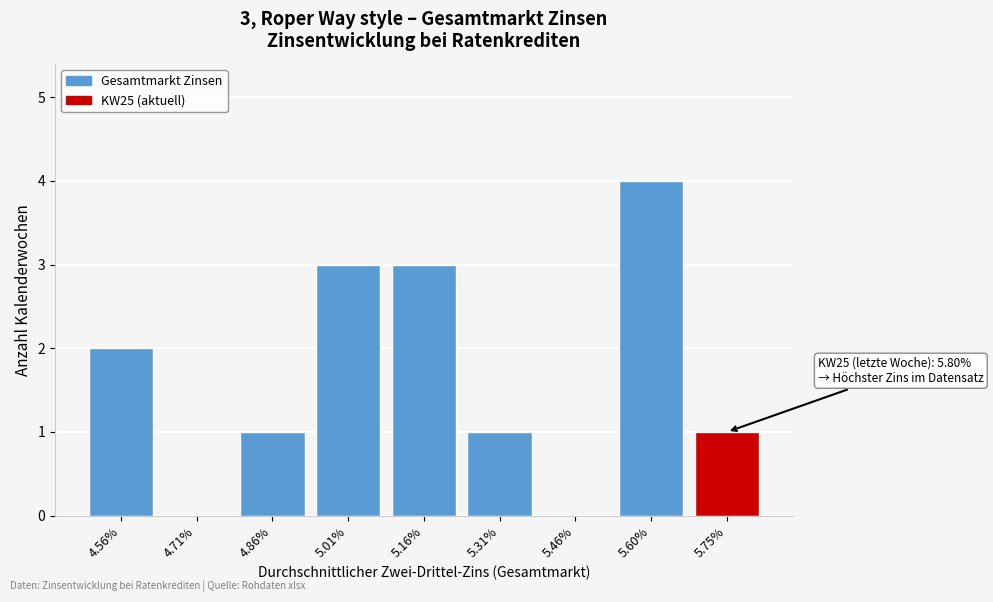

Reading left to right, list all the values displayed in this chart.

4.56%=2	4.71%=0	4.86%=1	5.01%=3	5.16%=3	5.31%=1	5.46%=0	5.60%=4	5.75%=1